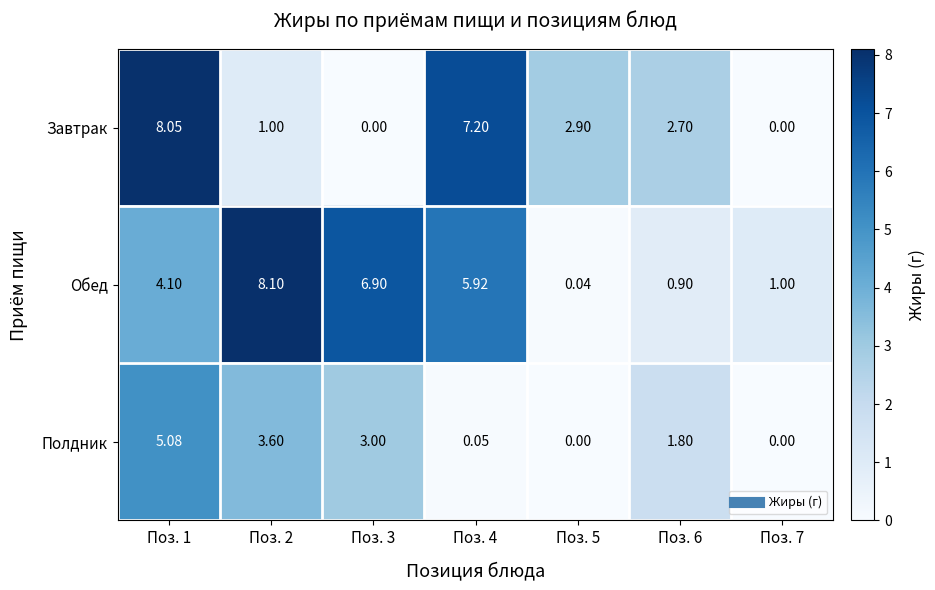

Which series has the widest spread of values?

Обед